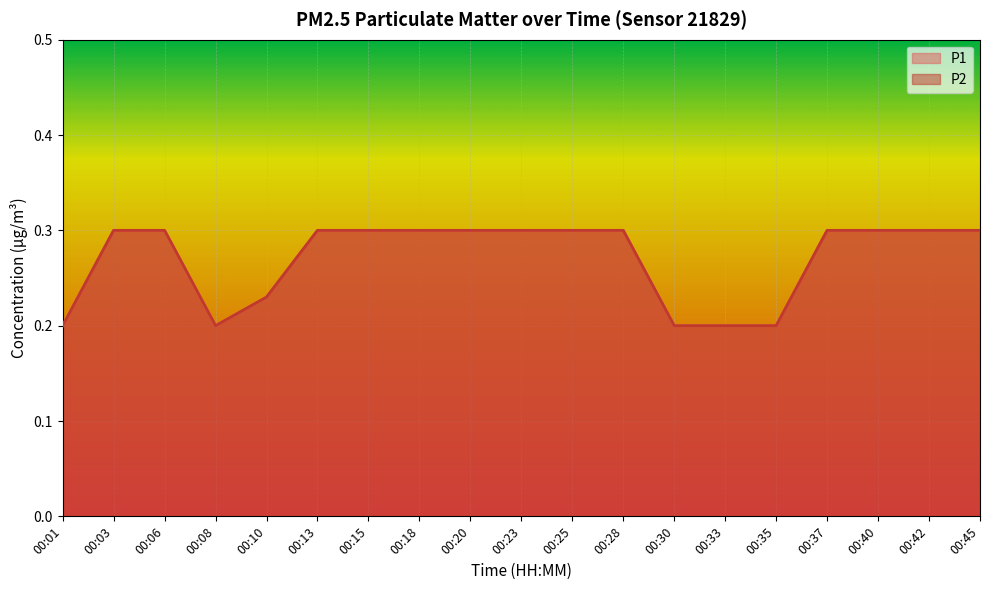

What is the value of the P1 point at the 9th from the left?

0.3